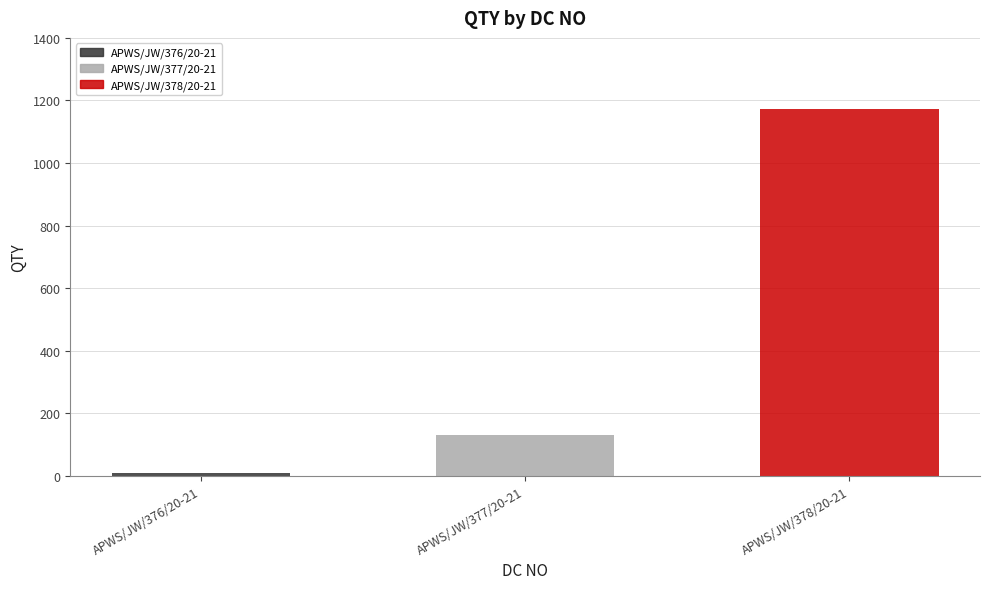

Count the values in the range 8 to 1172.

3